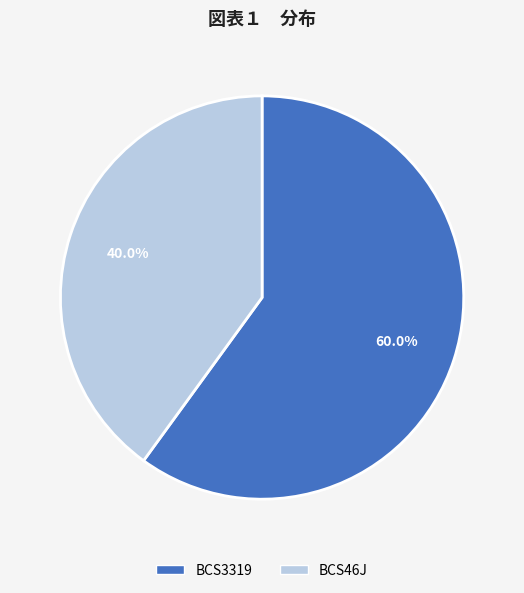

Approximately how many times larger is the value at BCS46J compared to BCS3319?

0.7